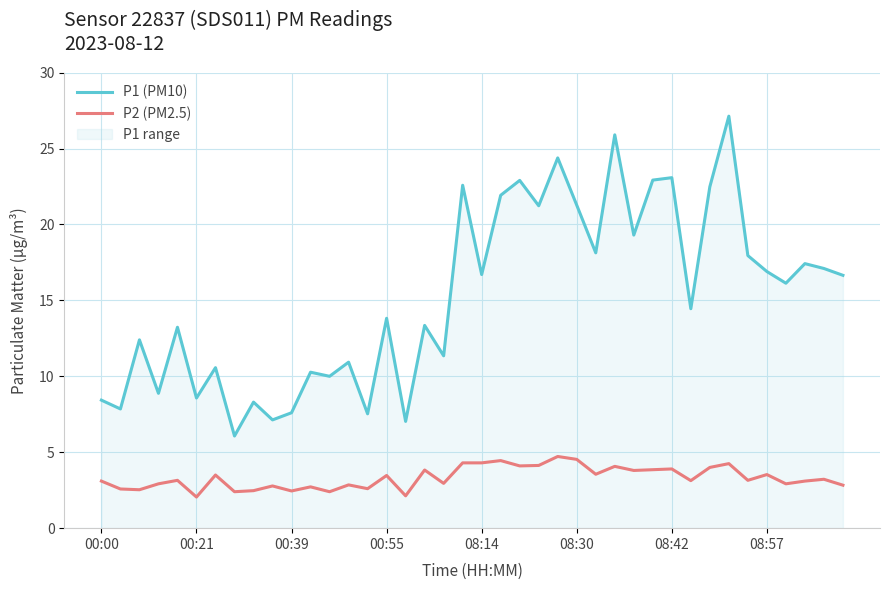

What is the value of the P1 (PM10) point at the 23rd from the left?

22.9